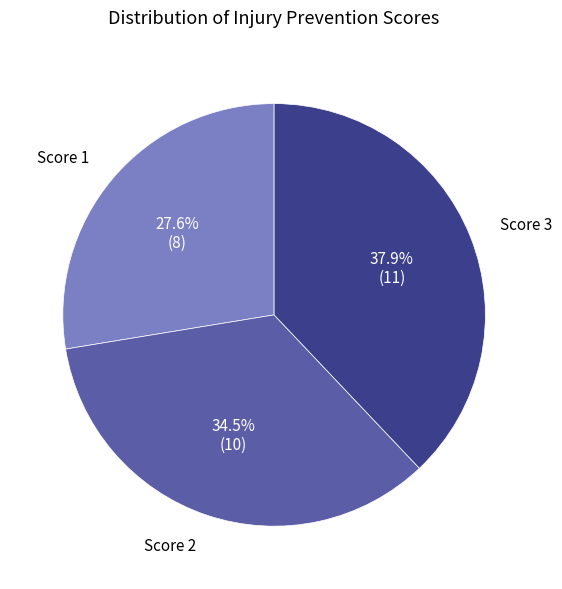

To the nearest percent, what is the difference between the largest and smallest slice percentages?

10%